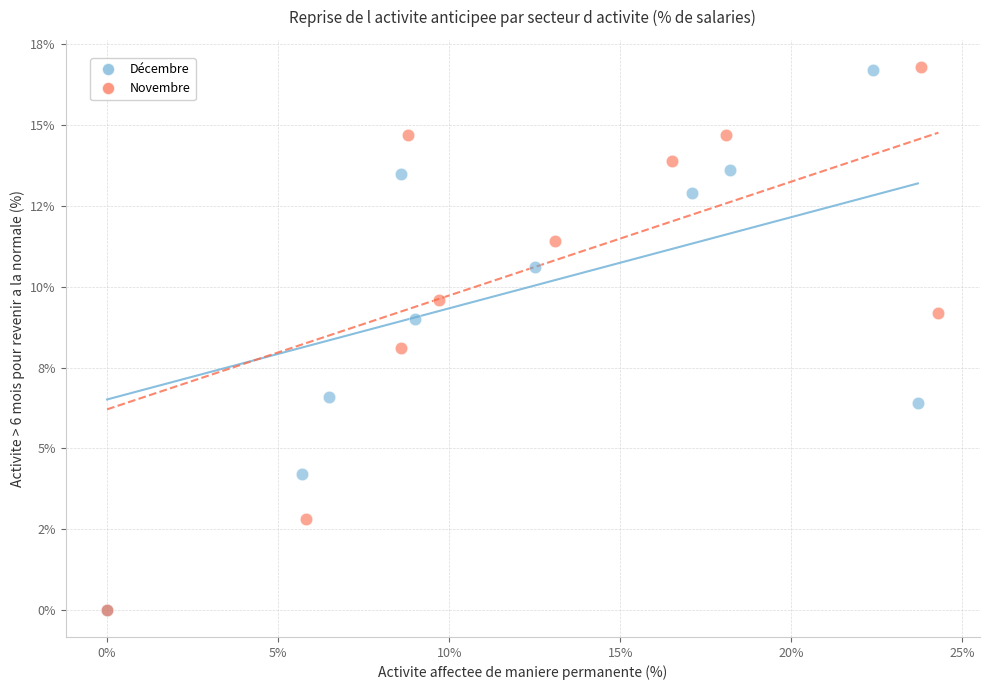

What are all the series names shown in the legend?

Décembre, Novembre